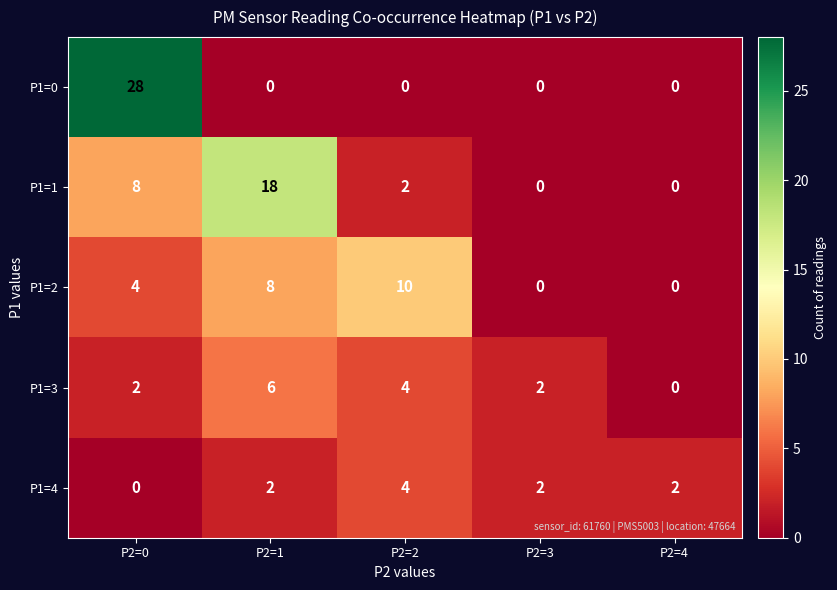

What is the difference between the maximum and minimum values in the P1=4 series?

4